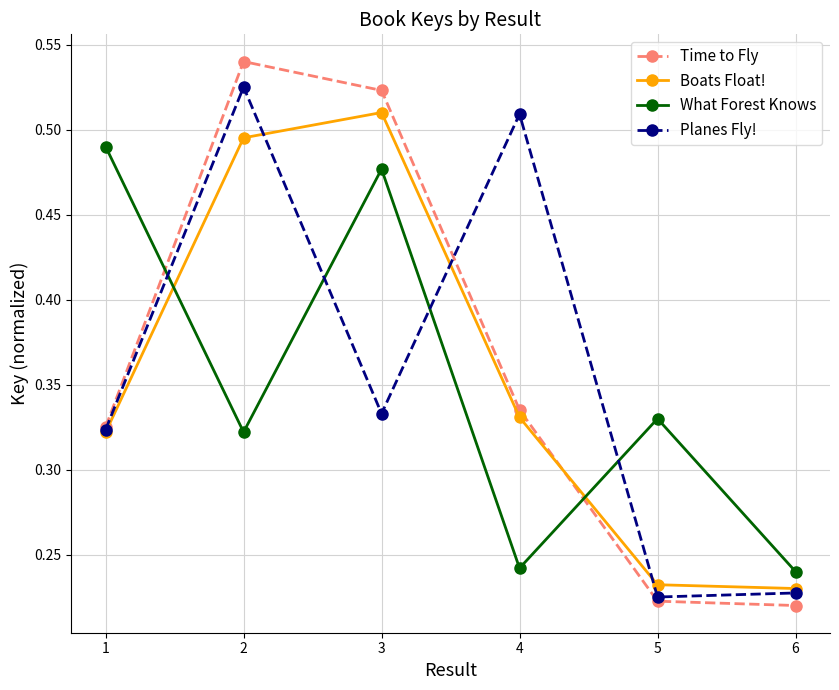

At how many categories does at least one series exceed 0?

6